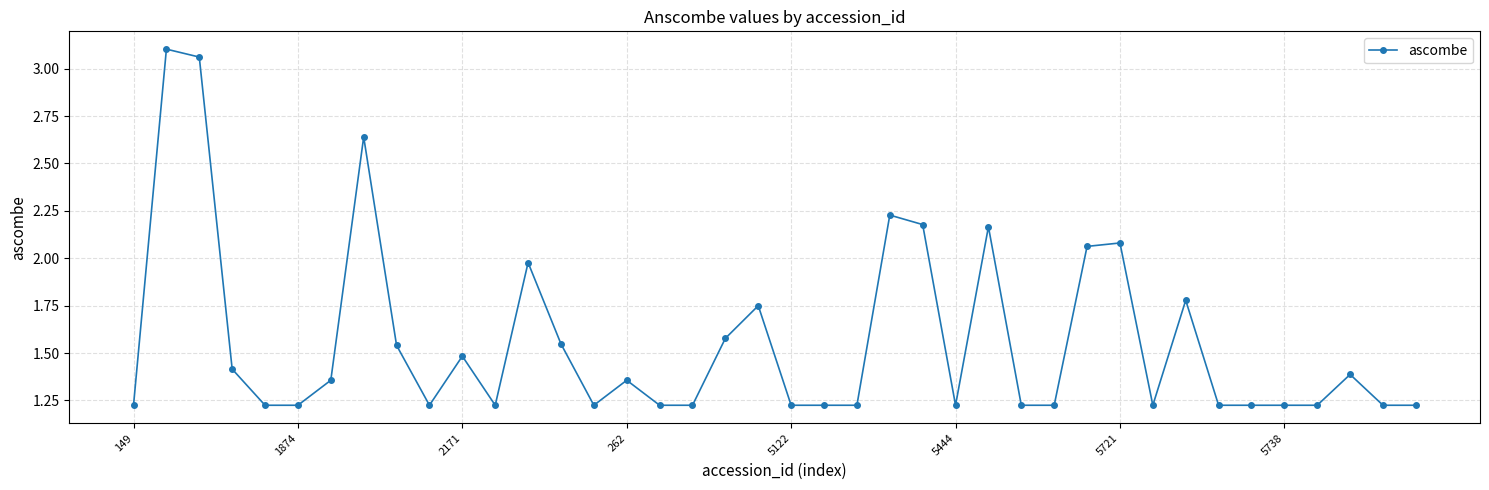

Does the chart display data point markers on the line(s)?

Yes